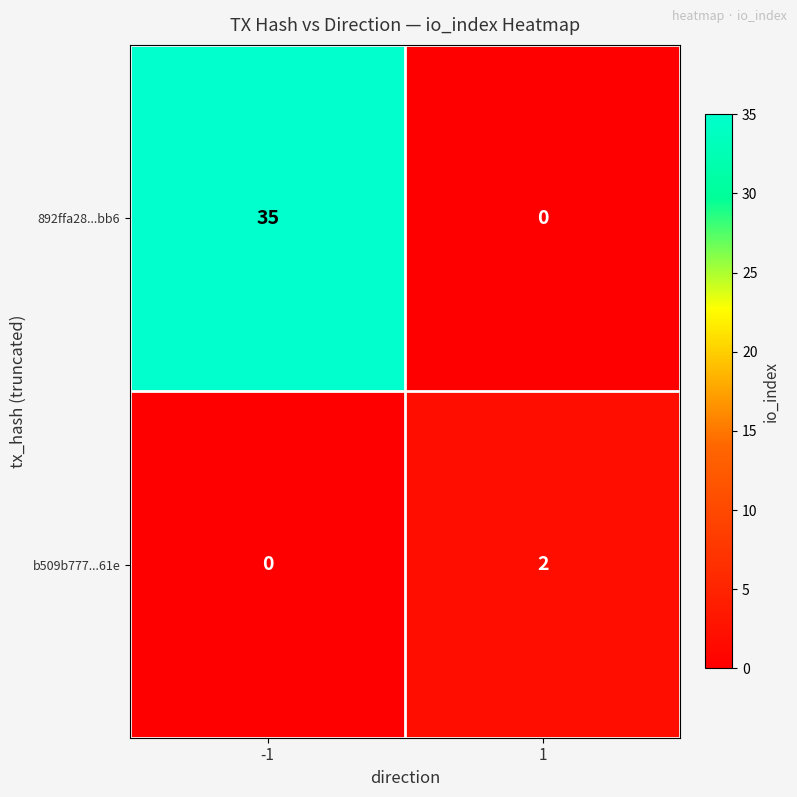

How many values in the b509b777...61e series are below 2?

1